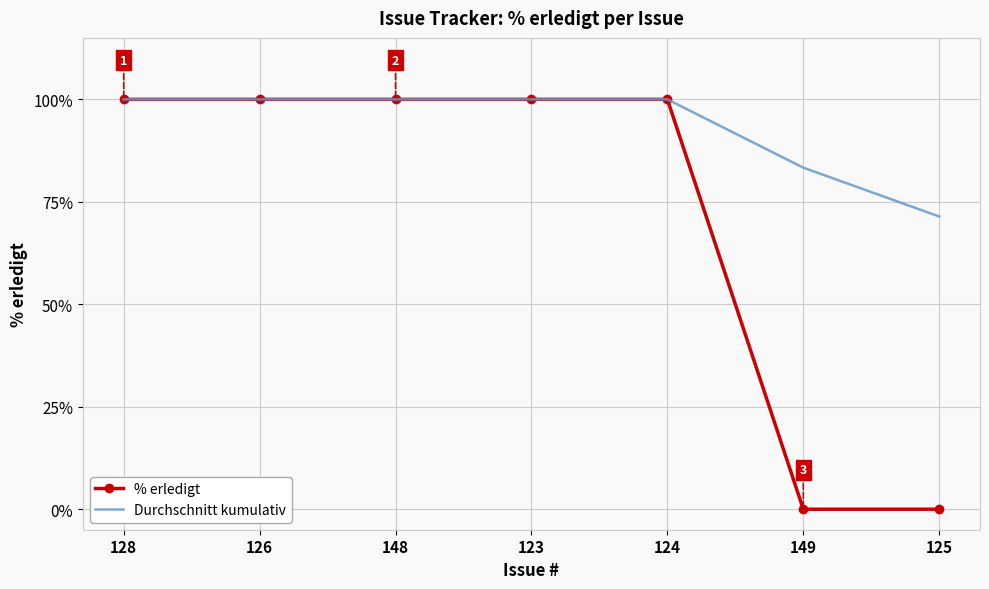

What are all the series names shown in the legend?

% erledigt, Durchschnitt kumulativ